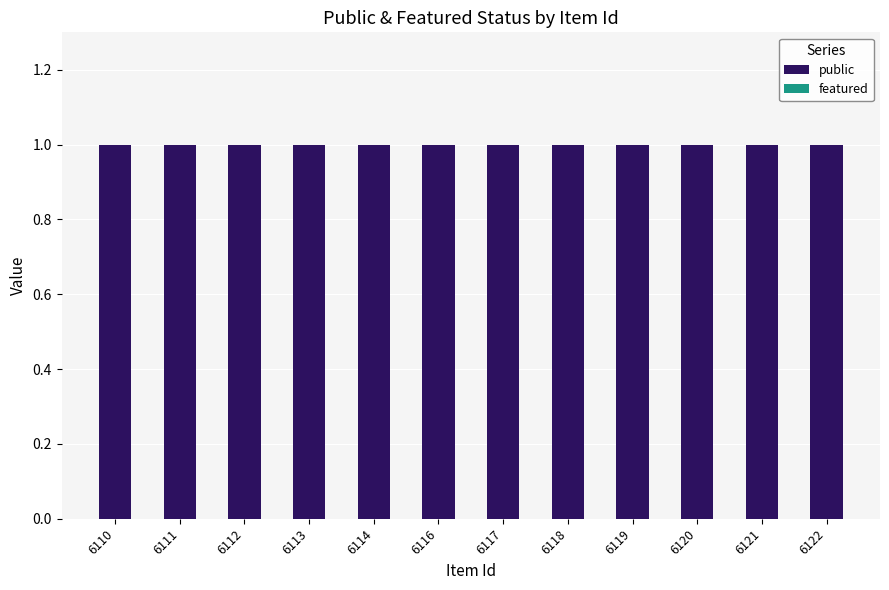

Is the value of public at 6116 greater than the value of featured at 6110?

Yes